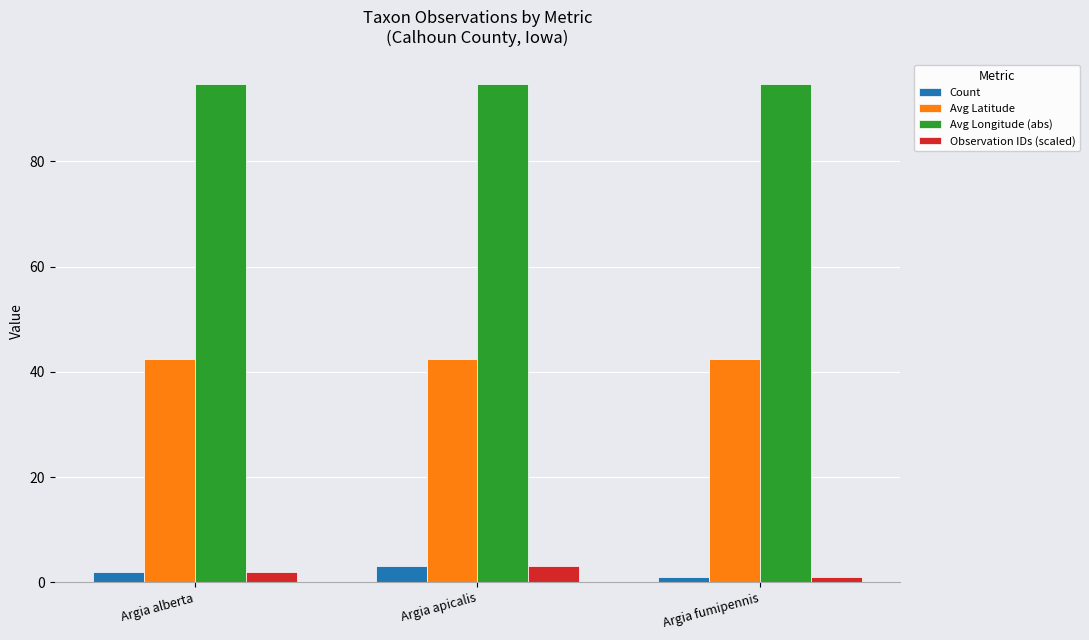

Is it true that Avg Longitude (abs) equals 53.5 at Argia alberta?

False